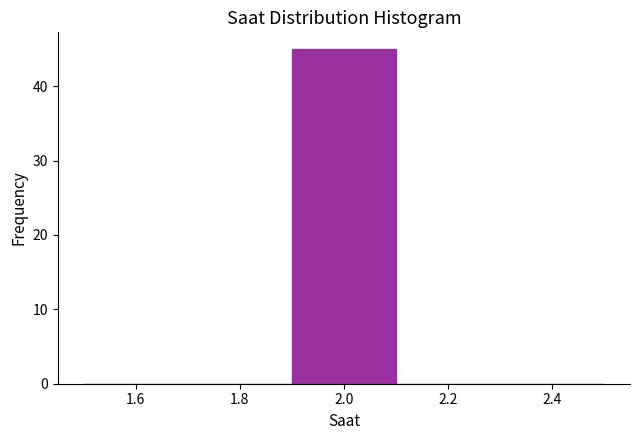

Reading left to right, transcribe this chart: for each bar, give the range it covers on the x-axis and its height. The values are not printed on the chart, so give them approximately, as read against the axis.

1.5 to 1.7: 0
1.7 to 1.9: 0
1.9 to 2.1: 45
2.1 to 2.3: 0
2.3 to 2.5: 0